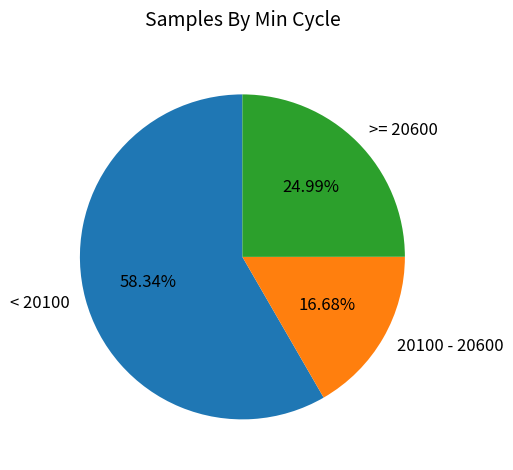

Is the sum of 20100 - 20600 and < 20100 greater than half?

Yes